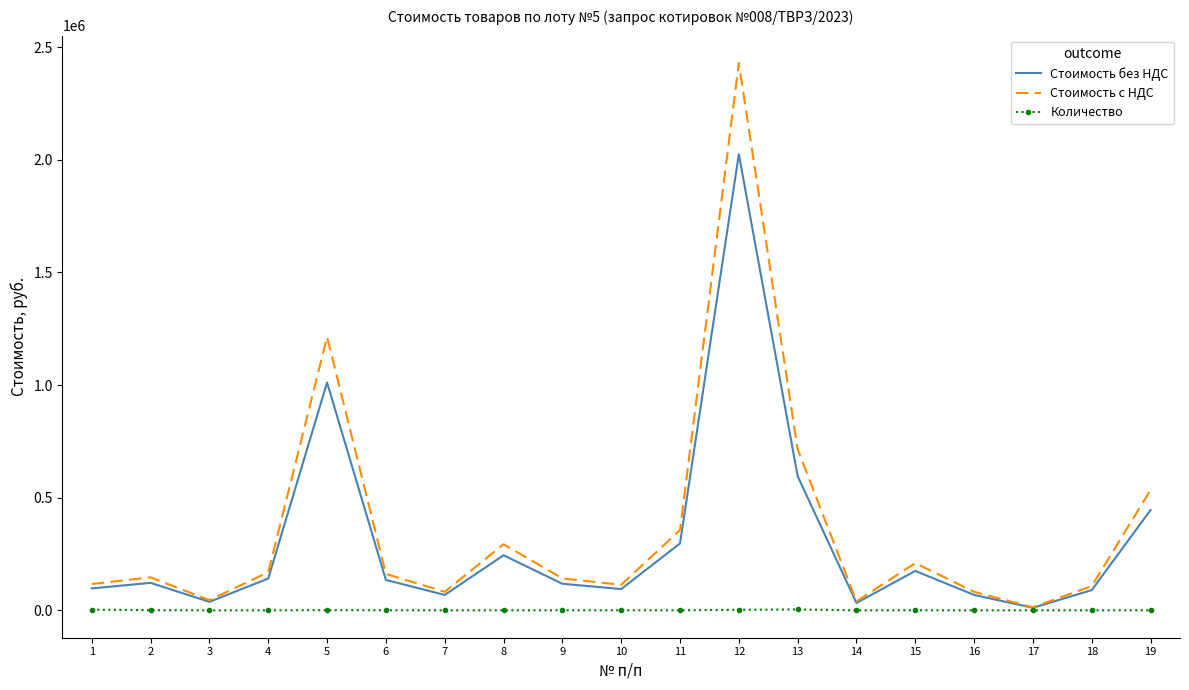

What is the maximum value for Количество?

4000